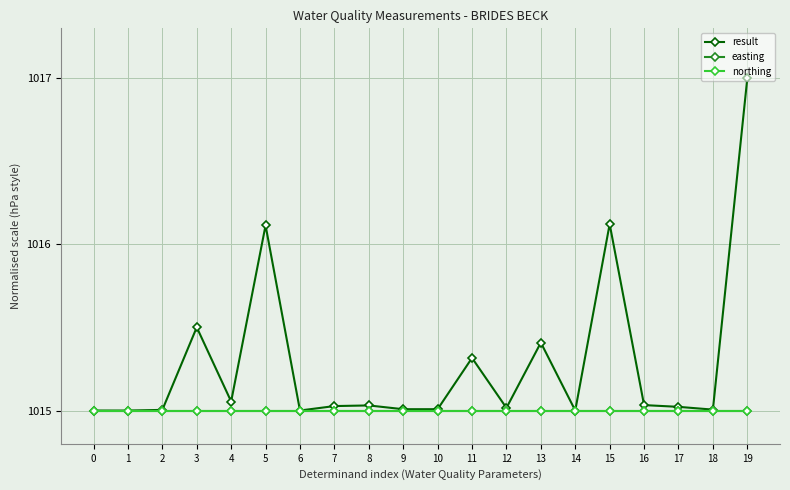

Reading right to left, what are all the values shown in this chart?

result: 1017.0	1015.0	1015.0	1015.0	1016.1	1015.0	1015.4	1015.0	1015.3	1015.0	1015.0	1015.0	1015.0	1015.0	1016.1	1015.1	1015.5	1015.0	1015.0	1015.0
easting: 1015.0	1015.0	1015.0	1015.0	1015.0	1015.0	1015.0	1015.0	1015.0	1015.0	1015.0	1015.0	1015.0	1015.0	1015.0	1015.0	1015.0	1015.0	1015.0	1015.0
northing: 1015.0	1015.0	1015.0	1015.0	1015.0	1015.0	1015.0	1015.0	1015.0	1015.0	1015.0	1015.0	1015.0	1015.0	1015.0	1015.0	1015.0	1015.0	1015.0	1015.0